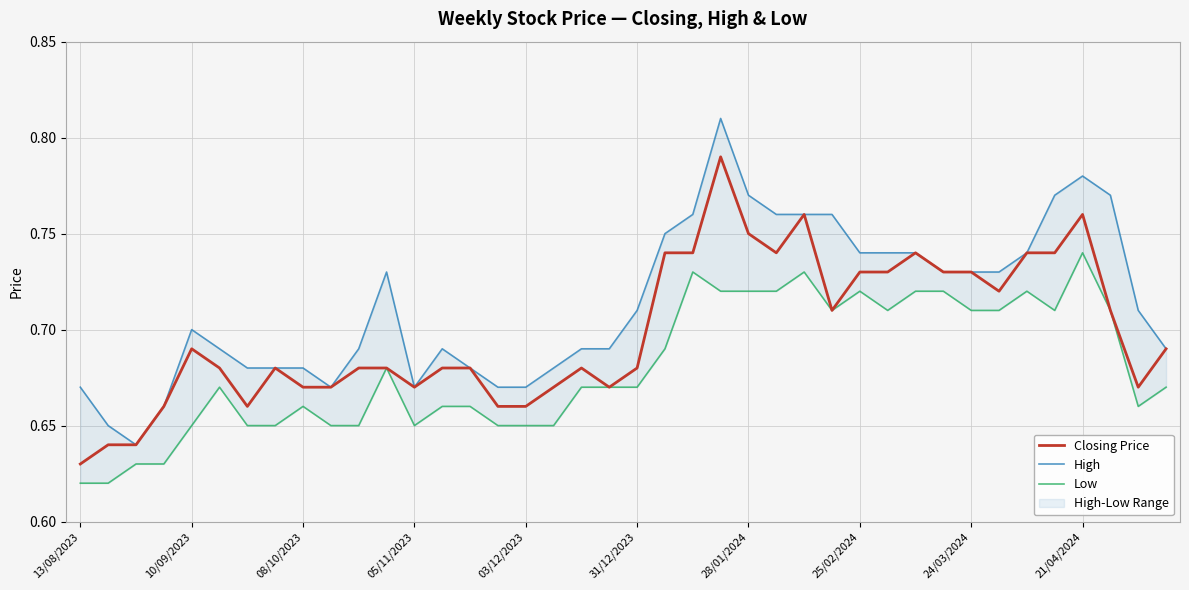

In Low, how many points are lower than both neighbors (excluding endpoints)?

5